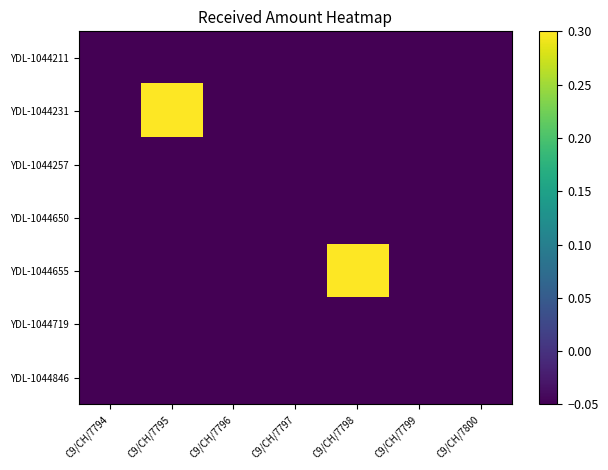

At which category is the sum across all series the highest?

C9/CH/7798